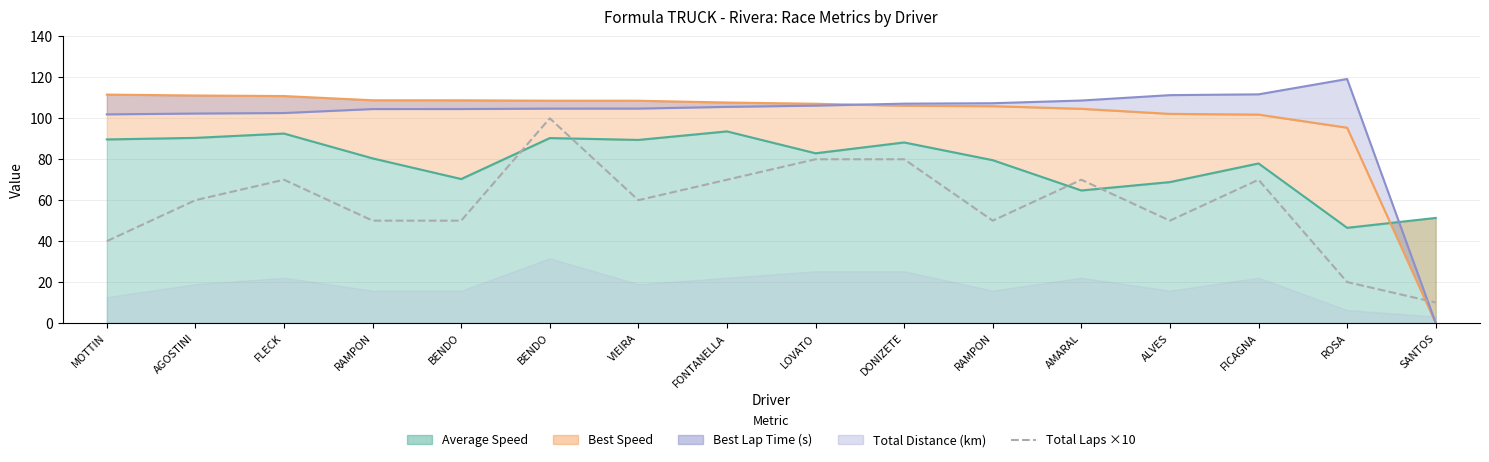

What is the difference between the maximum and second lowest values?

80